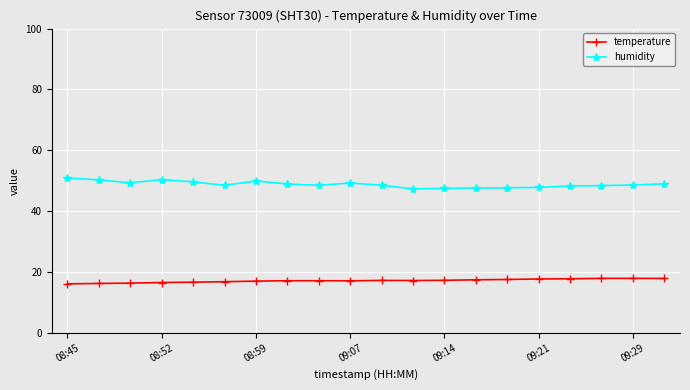

True or false: temperature and humidity intersect in this chart.

False